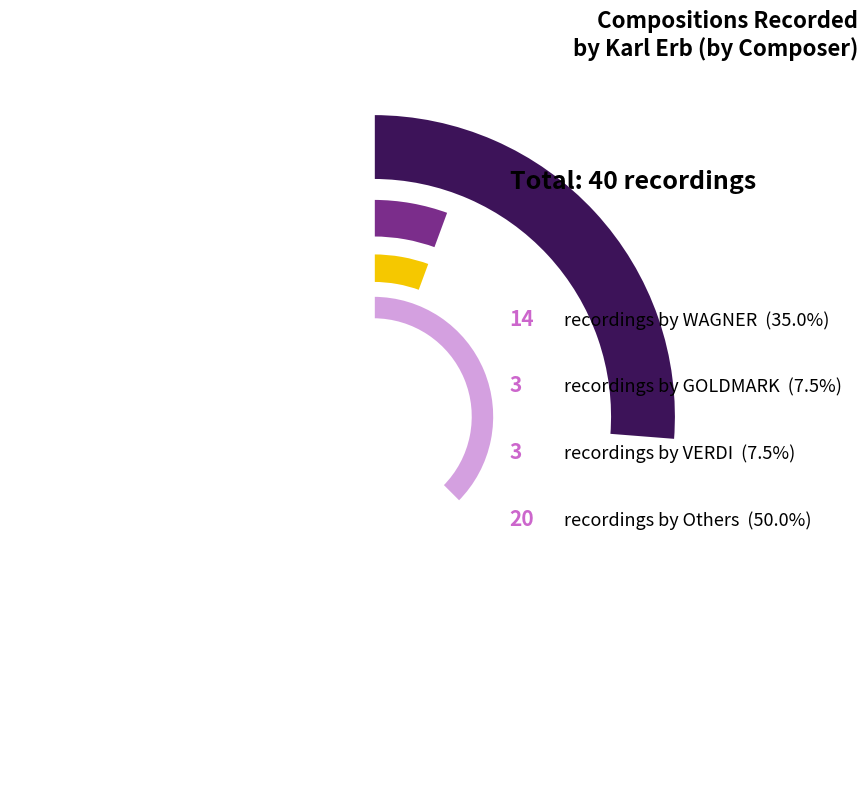

Does KIENZL account for over 50% of the chart?

No